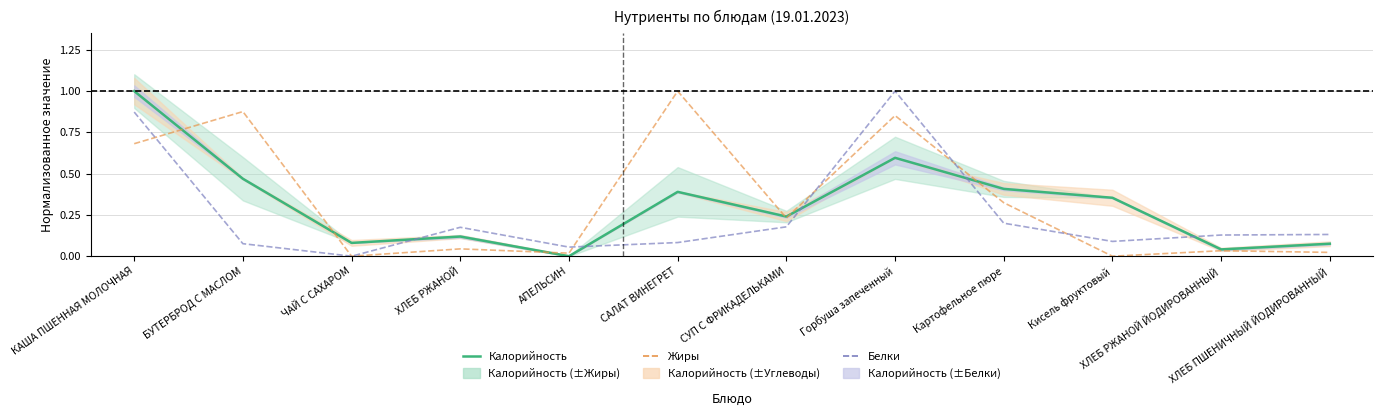

At which label does Калорийность (норм.) reach its minimum?

АПЕЛЬСИН